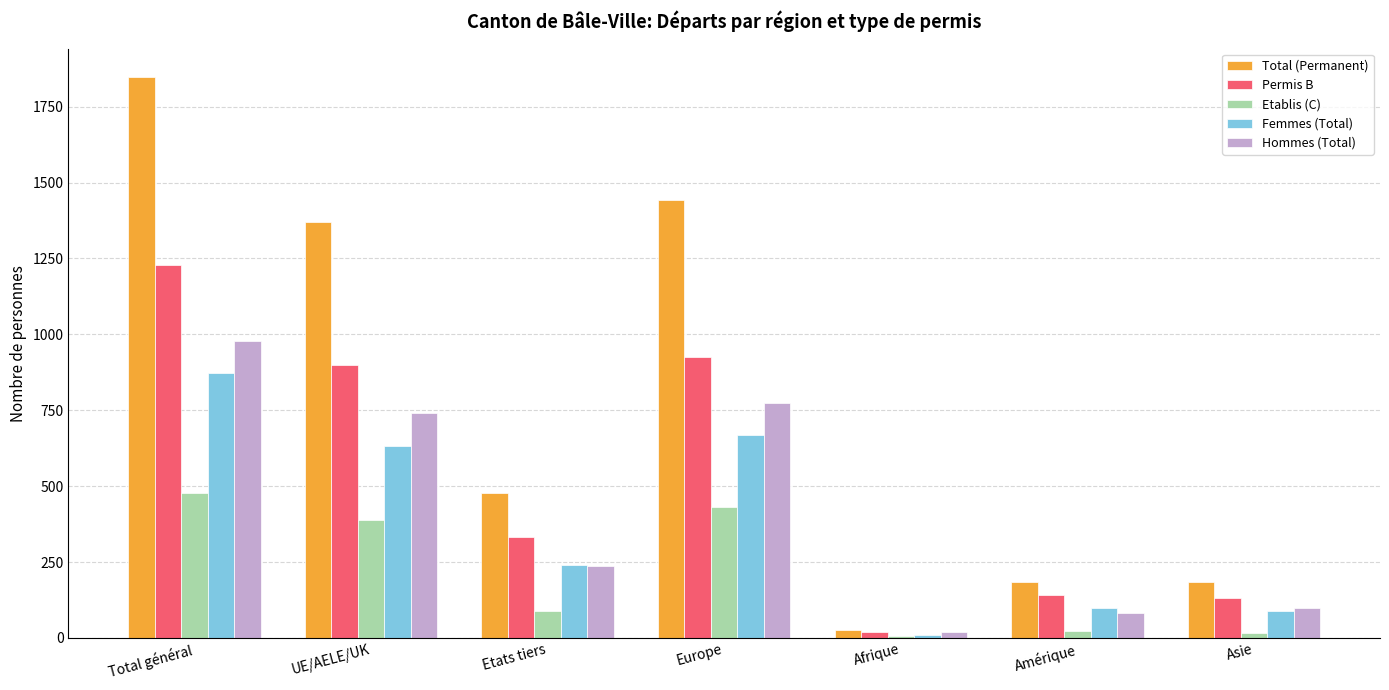

What is the spread (max minus min) of values at Total général?

1372